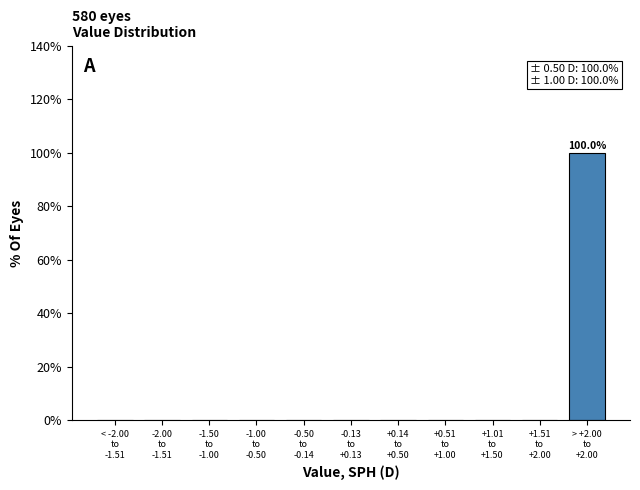

What is the sum of all values?

100